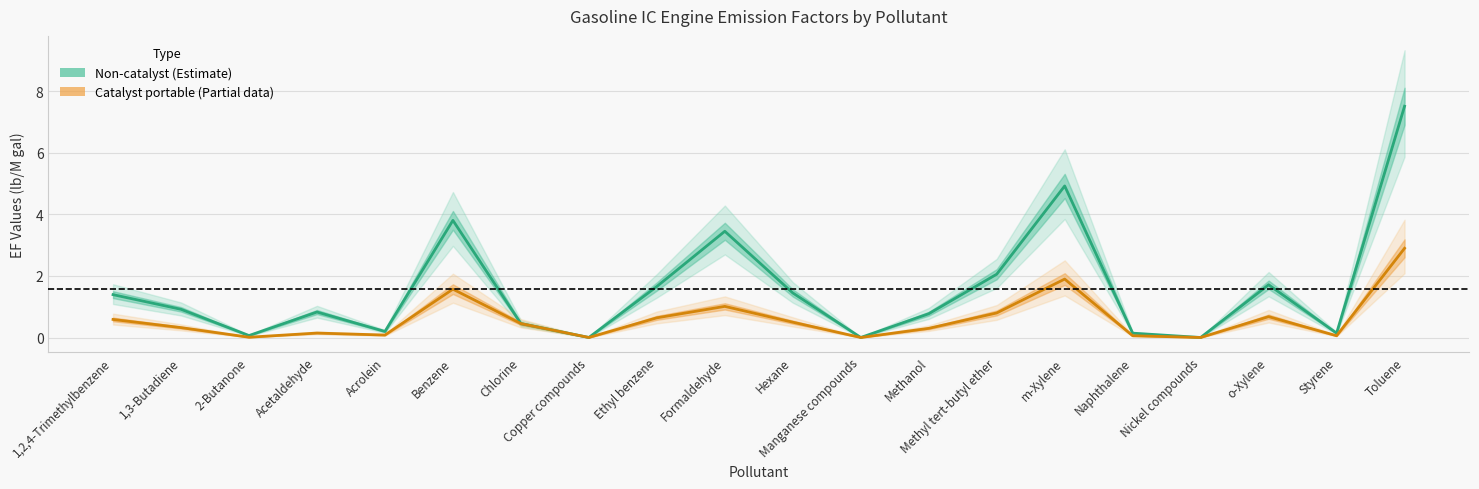

At which category is the sum across all series the highest?

Toluene